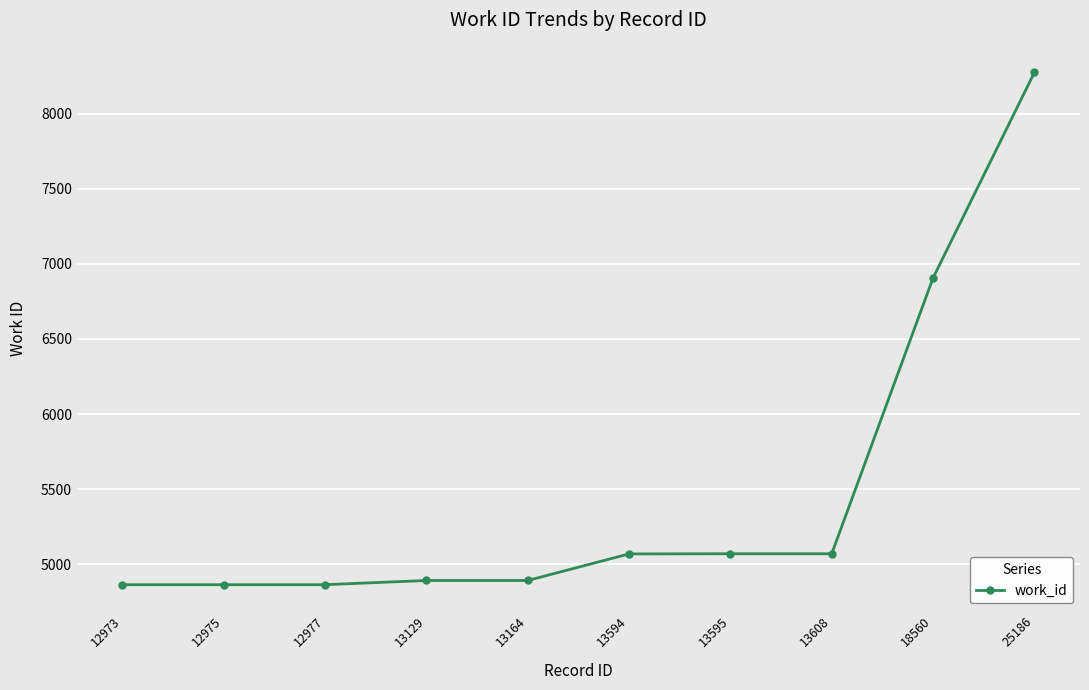

Where is the data nearest to the value 6569?

18560